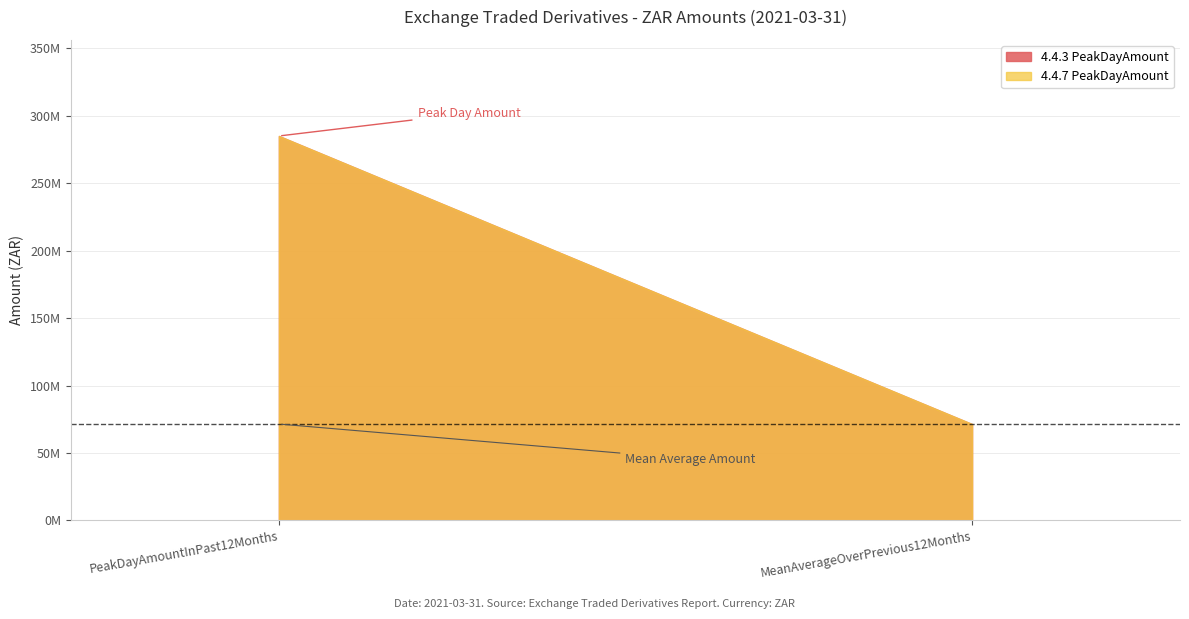

At which label does 4.4.3 PeakDayAmount reach its peak?

PeakDayAmountInPast12Months